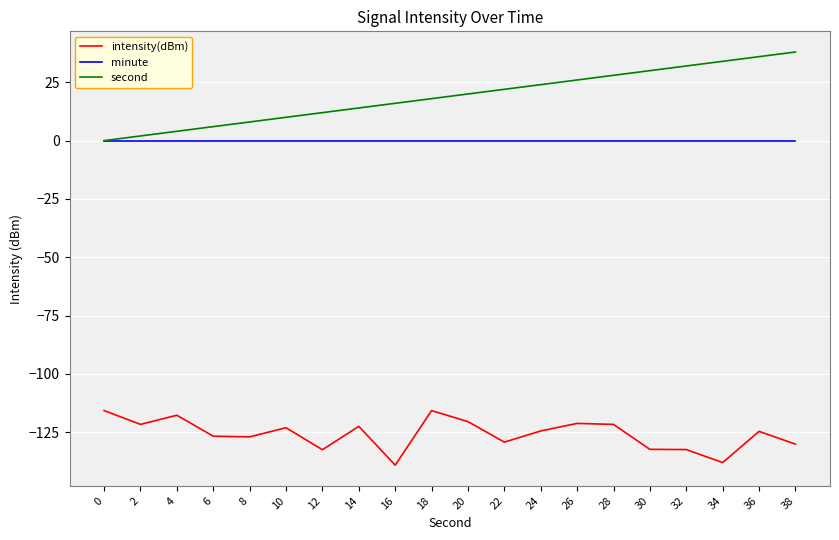

True or false: minute and intensity(dBm) intersect in this chart.

False